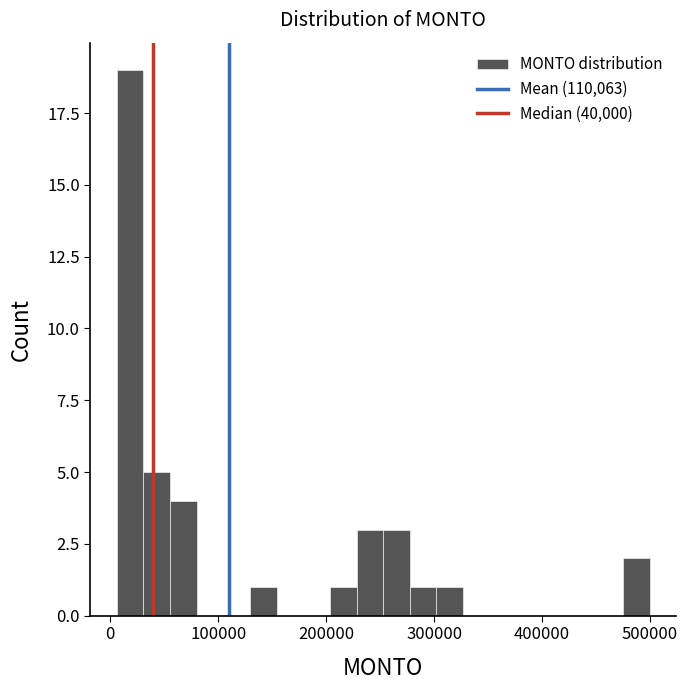

Read against the x-axis, roughly where is the centre of the tallest bar?

20000